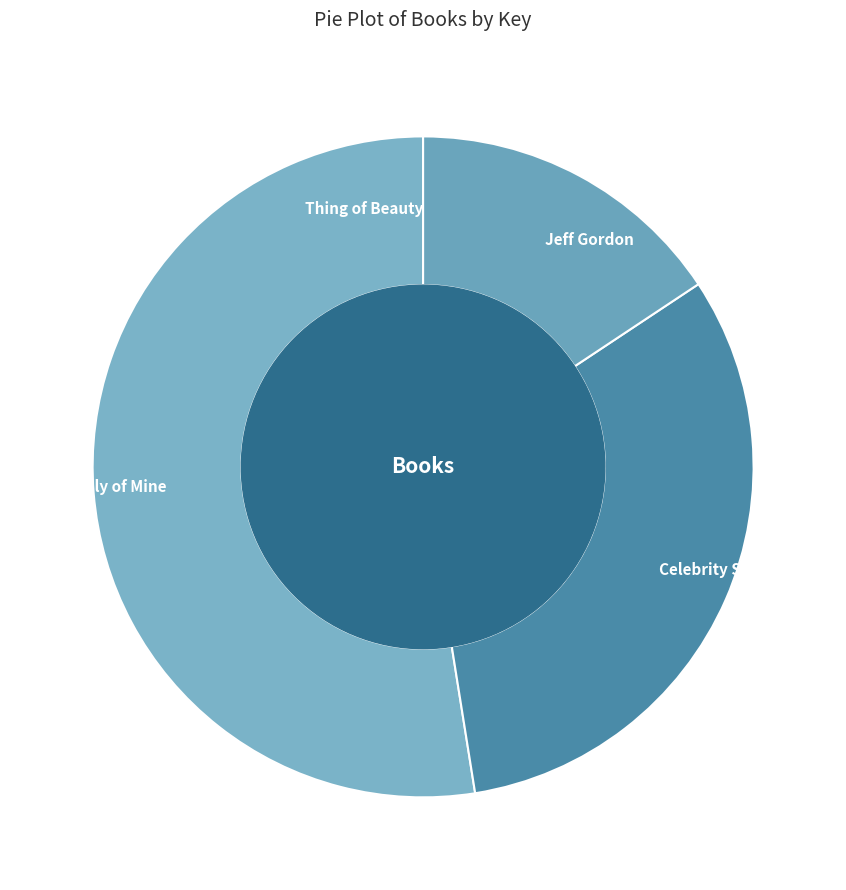

Which has a higher value, This Family of Mine or Jeff Gordon?

This Family of Mine